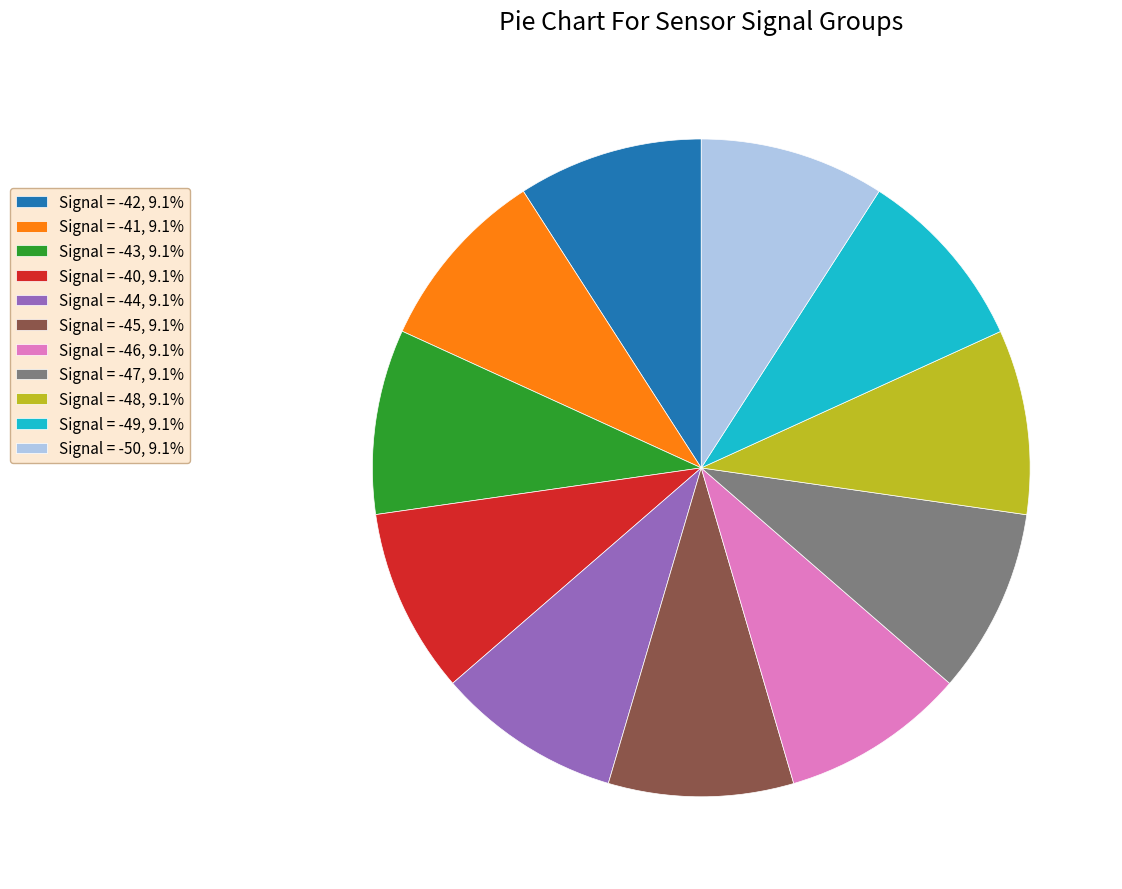

Is it true that Signal = -45 is 1% of the pie?

False